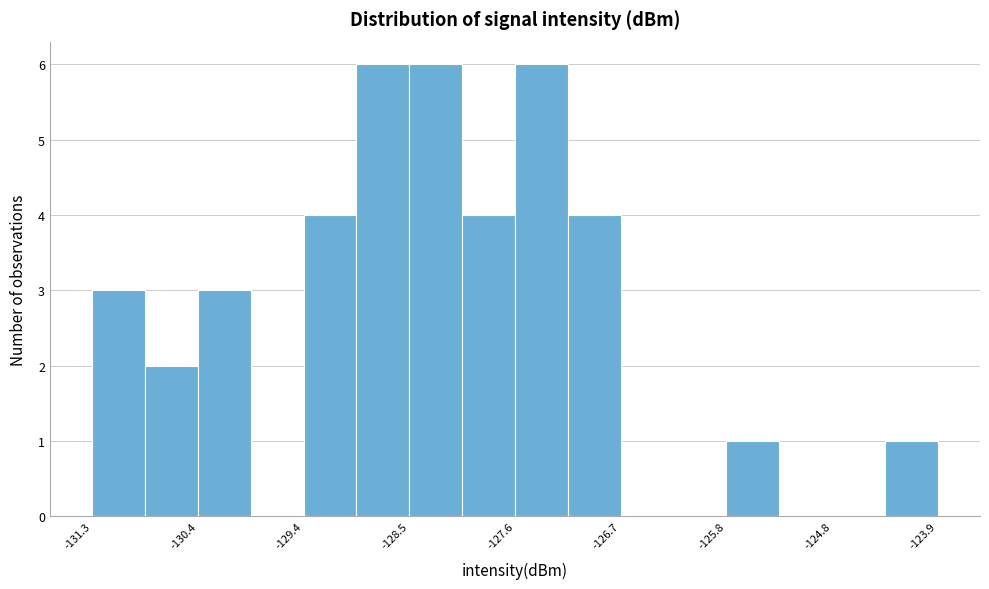

Reading left to right, transcribe this chart: for each bar, give the range it covers on the x-axis and its height. Neither the bar edges nor the heights are printed on the chart, so give them approximately, as read against the axes.

-131.3 to -130.8: 3
-130.8 to -130.4: 2
-130.4 to -129.9: 3
-129.9 to -129.4: 0
-129.4 to -129.0: 4
-129.0 to -128.5: 6
-128.5 to -128.1: 6
-128.1 to -127.6: 4
-127.6 to -127.1: 6
-127.1 to -126.7: 4
-126.7 to -126.2: 0
-126.2 to -125.8: 0
-125.8 to -125.3: 1
-125.3 to -124.8: 0
-124.8 to -124.4: 0
-124.4 to -123.9: 1